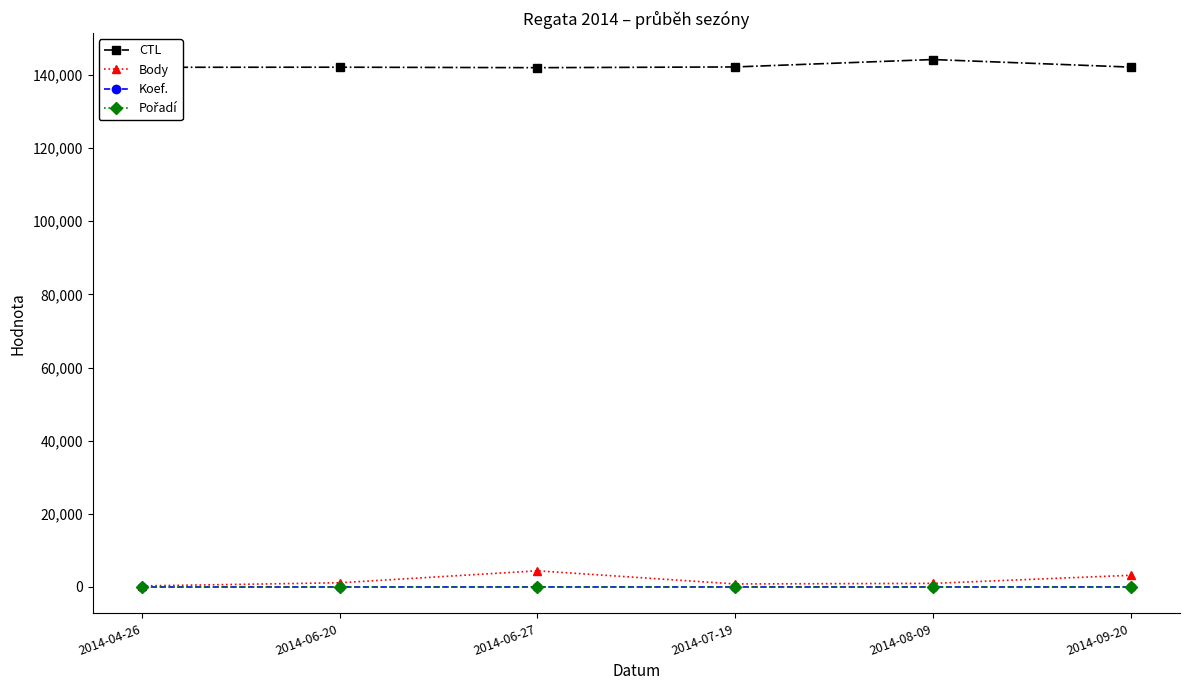

What is the label of the 6th point from the right?

2014-04-26